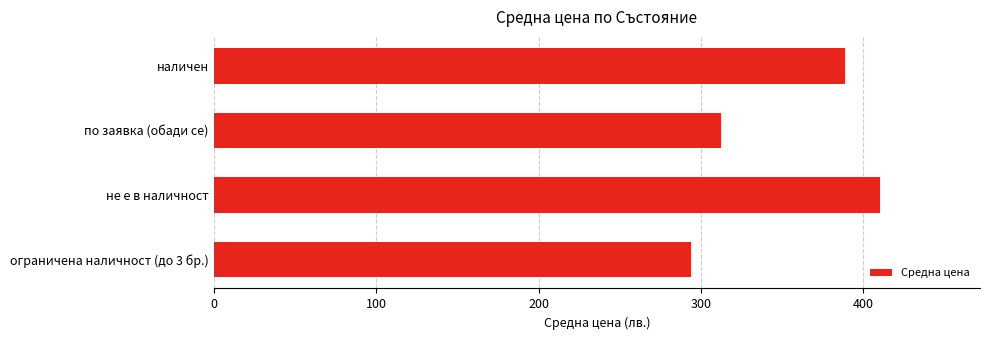

What is the change in value from по заявка (обади се) to ограничена наличност (до 3 бр.)?

-18.4